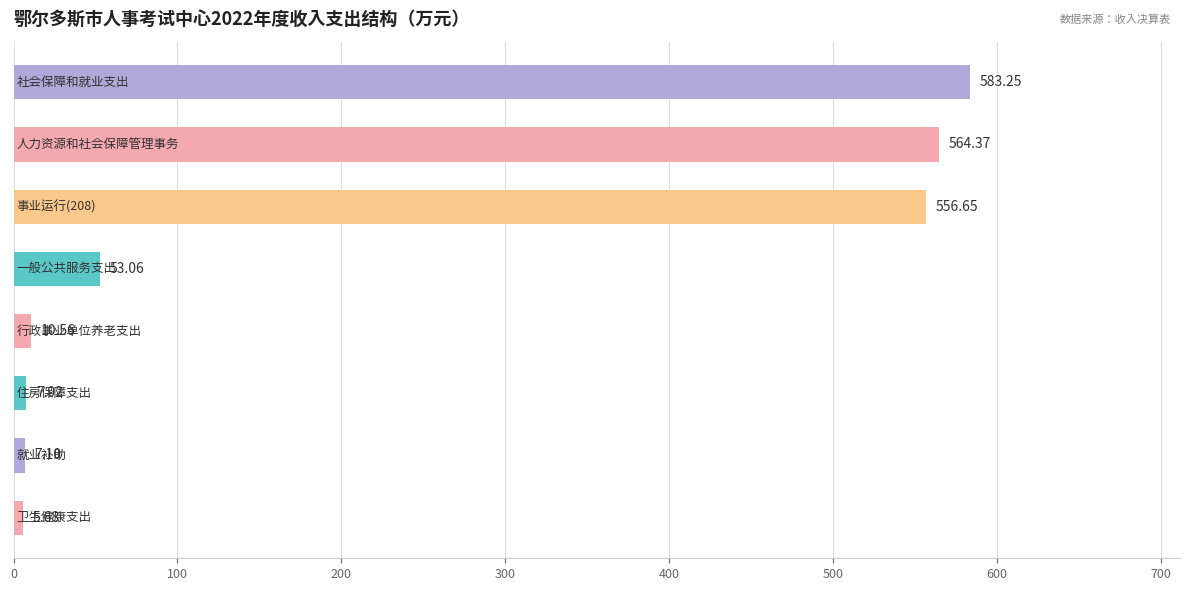

What is the difference between the second highest and minimum values?

558.7